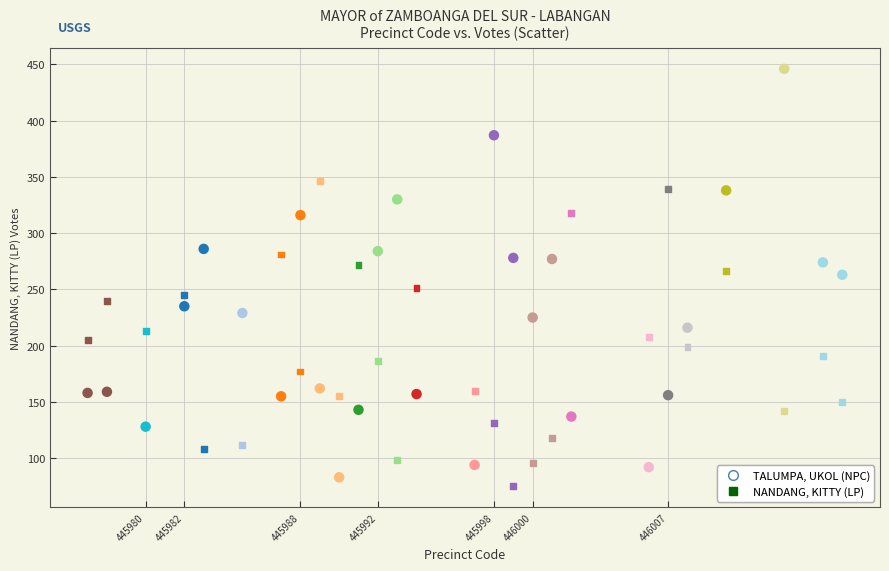

How many data points are displayed?

54